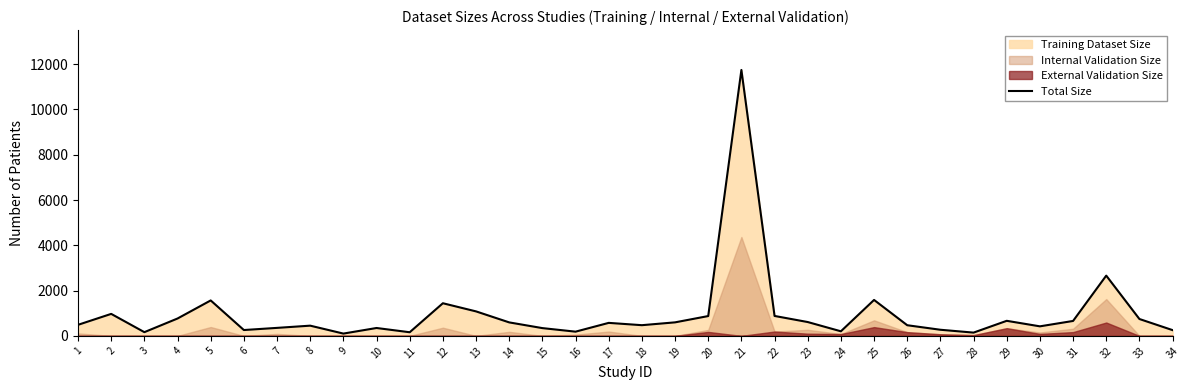

List the labels in order of value, smallest first.

9, 28, 11, 3, 16, 24, 34, 6, 27, 15, 10, 7, 30, 8, 26, 18, 1, 17, 14, 19, 23, 31, 29, 33, 4, 20, 22, 2, 13, 12, 5, 25, 32, 21